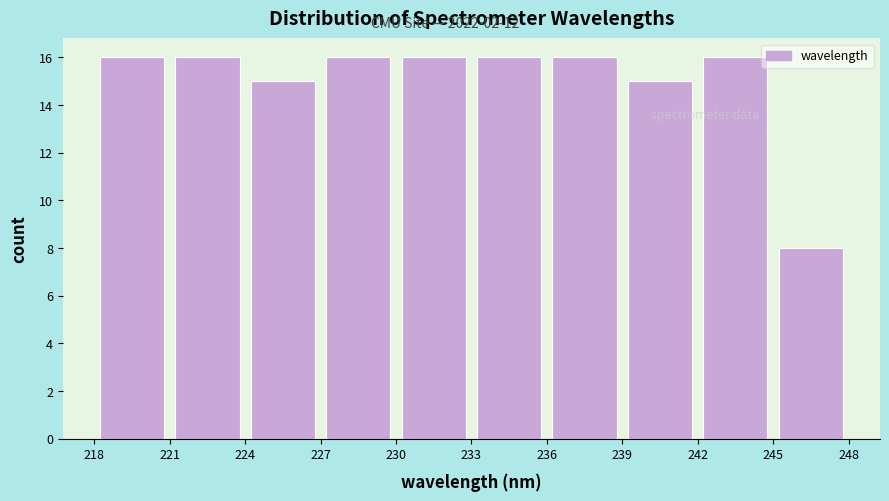

Reading left to right, list every bar in this chart as the range it spans on the x-axis followed by its height. The values are not printed on the chart, so give them approximately, as read against the axis.

218 to 221: 16
221 to 224: 16
224 to 227: 15
227 to 230: 16
230 to 233: 16
233 to 236: 16
236 to 239: 16
239 to 242: 15
242 to 245: 16
245 to 248: 8